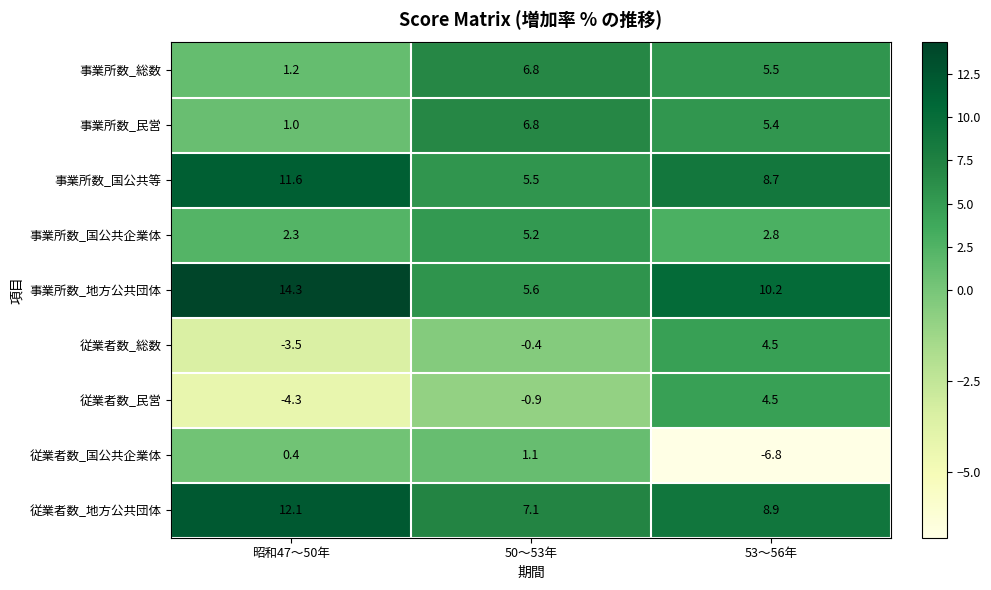

Is it true that 従業者数_民営 equals 4.5 at 53～56年?

True